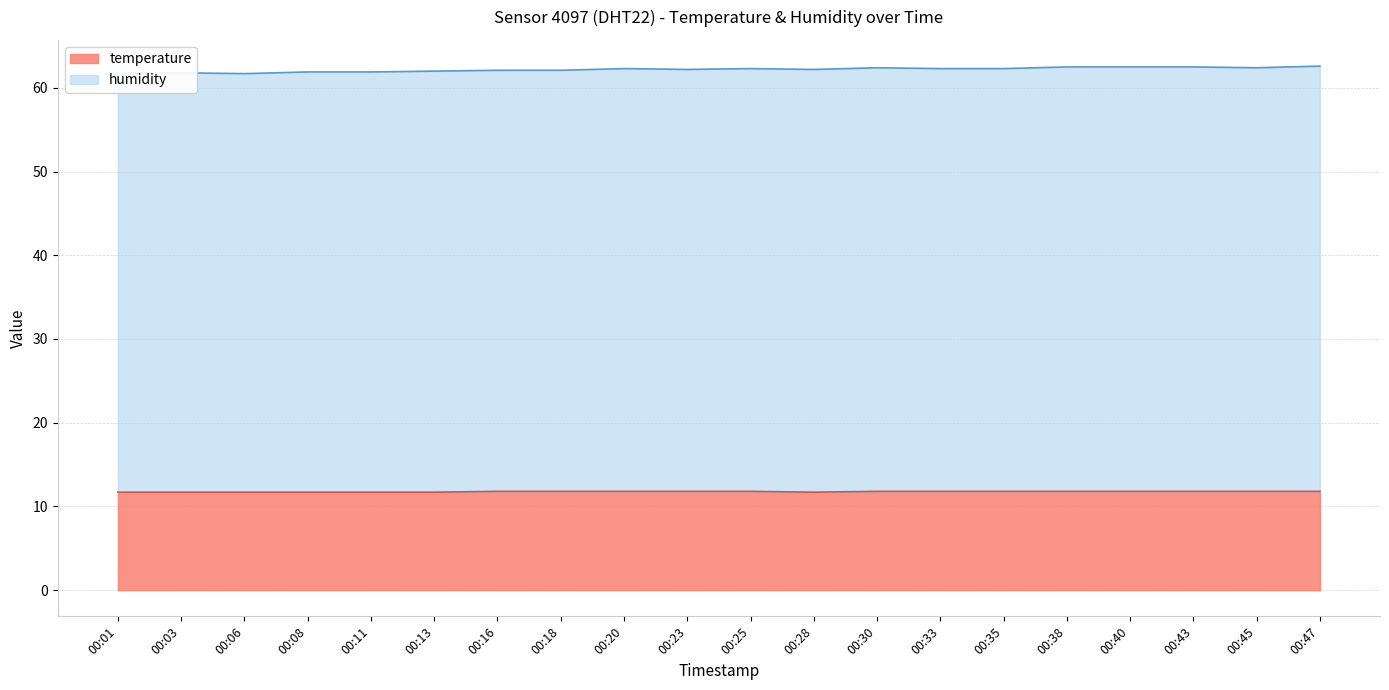

Reading left to right, transcribe all the data shown in this chart.

temperature: 00:01=11.7	00:03=11.7	00:06=11.7	00:08=11.7	00:11=11.7	00:13=11.7	00:16=11.8	00:18=11.8	00:20=11.8	00:23=11.8	00:25=11.8	00:28=11.7	00:30=11.8	00:33=11.8	00:35=11.8	00:38=11.8	00:40=11.8	00:43=11.8	00:45=11.8	00:47=11.8
humidity: 00:01=61.7	00:03=61.8	00:06=61.7	00:08=61.9	00:11=61.9	00:13=62.0	00:16=62.1	00:18=62.1	00:20=62.3	00:23=62.2	00:25=62.3	00:28=62.2	00:30=62.4	00:33=62.3	00:35=62.3	00:38=62.5	00:40=62.5	00:43=62.5	00:45=62.4	00:47=62.6